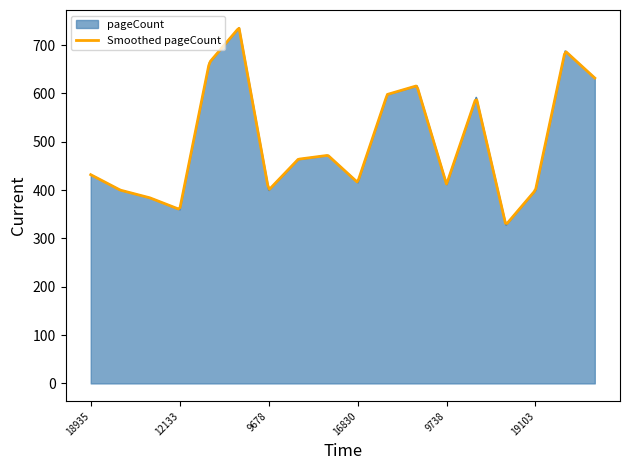

What is the value of the 18th point from the left?

632